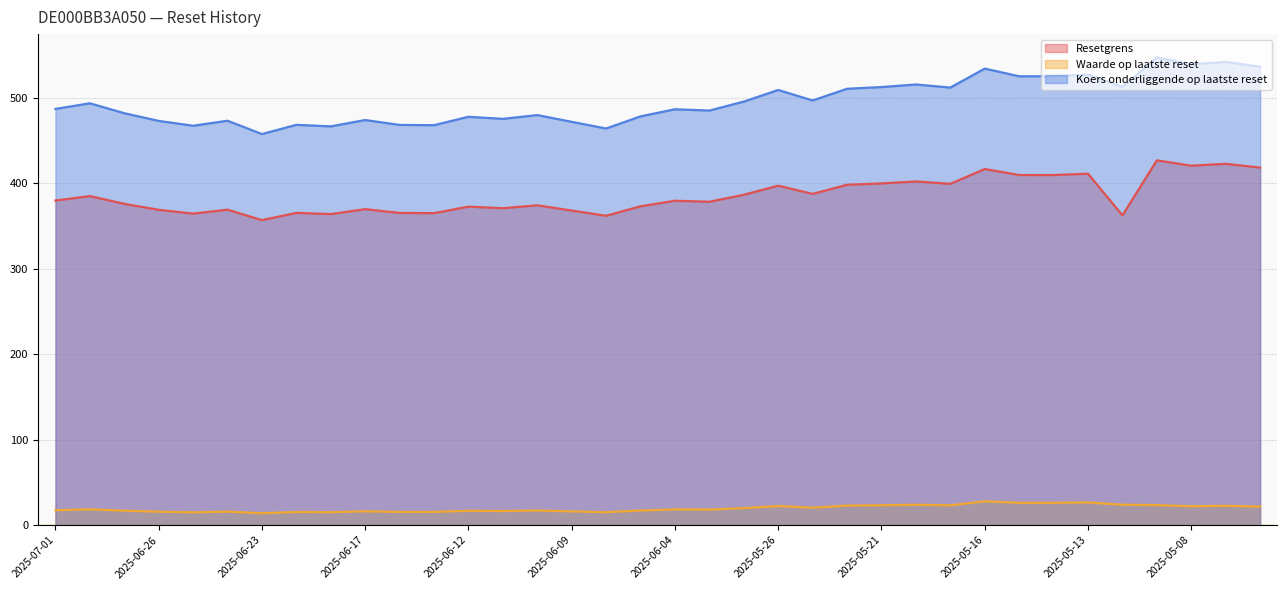

Which label corresponds to the largest value in the chart?

2025-05-09